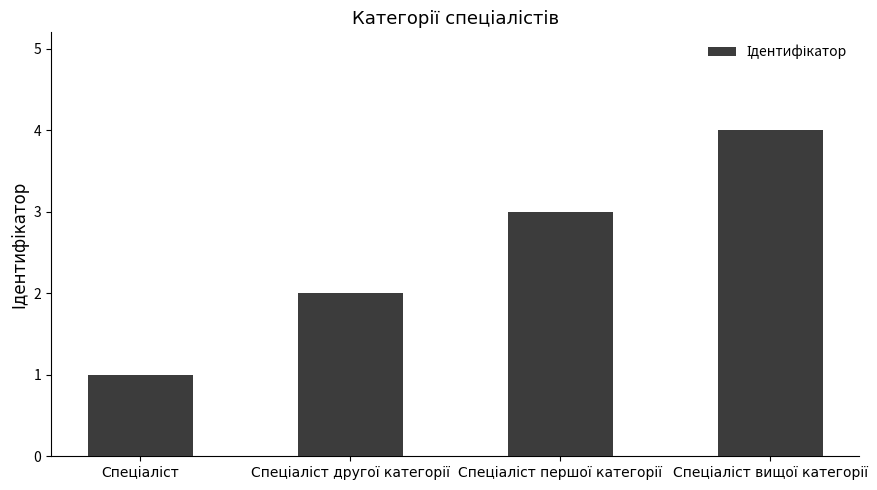

What is the difference between the maximum and minimum values?

3